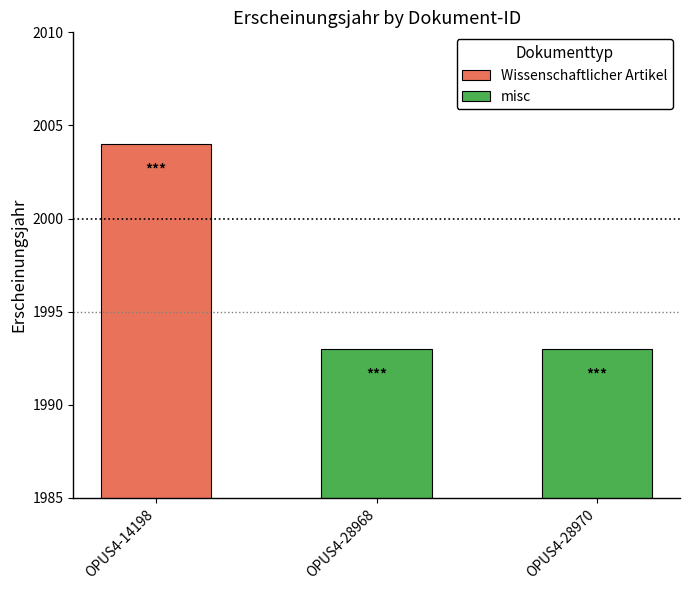

Count the values in the range 1993 to 2004.

3